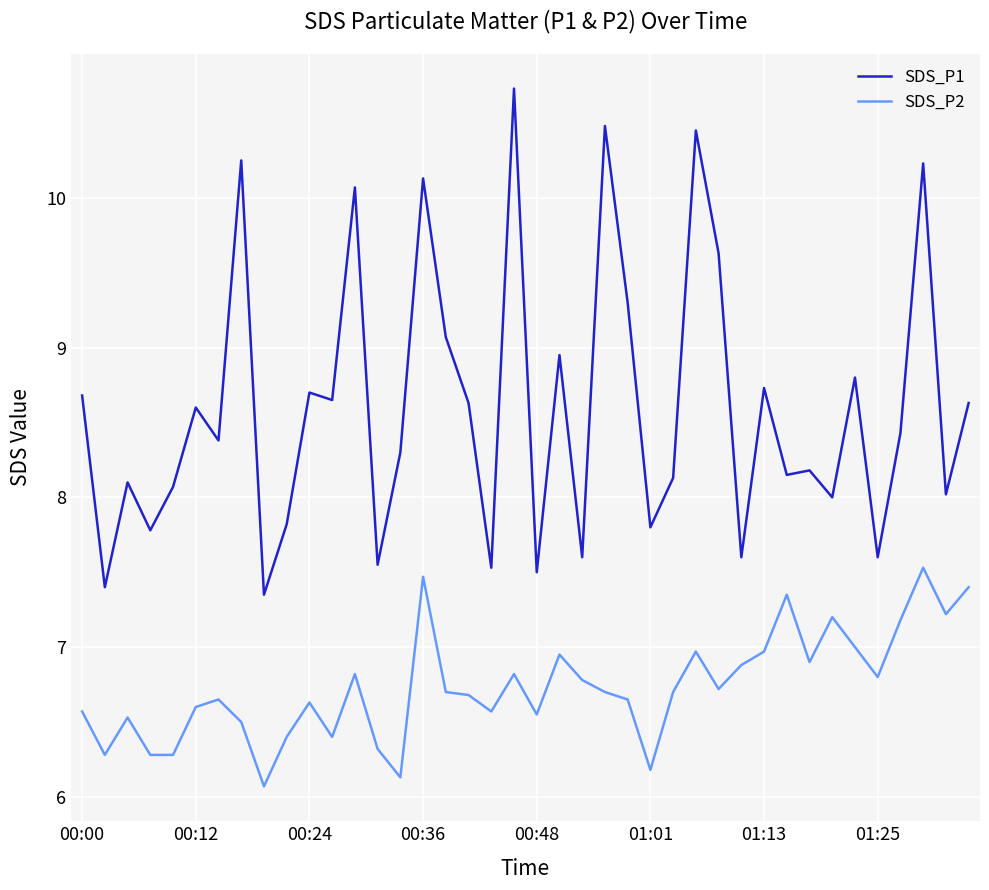

Which series has the largest range (max minus min)?

SDS_P1